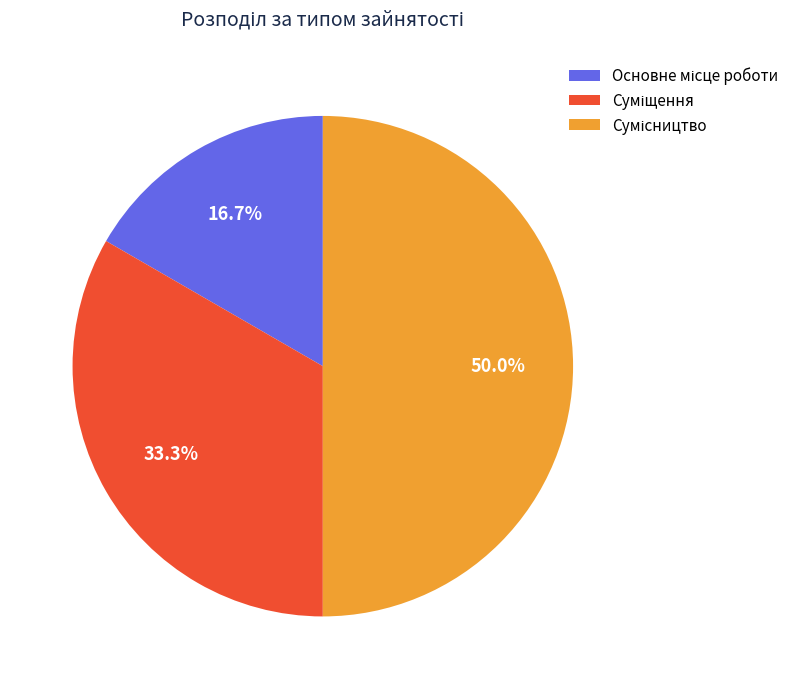

Which slice is the largest?

Сумісництво